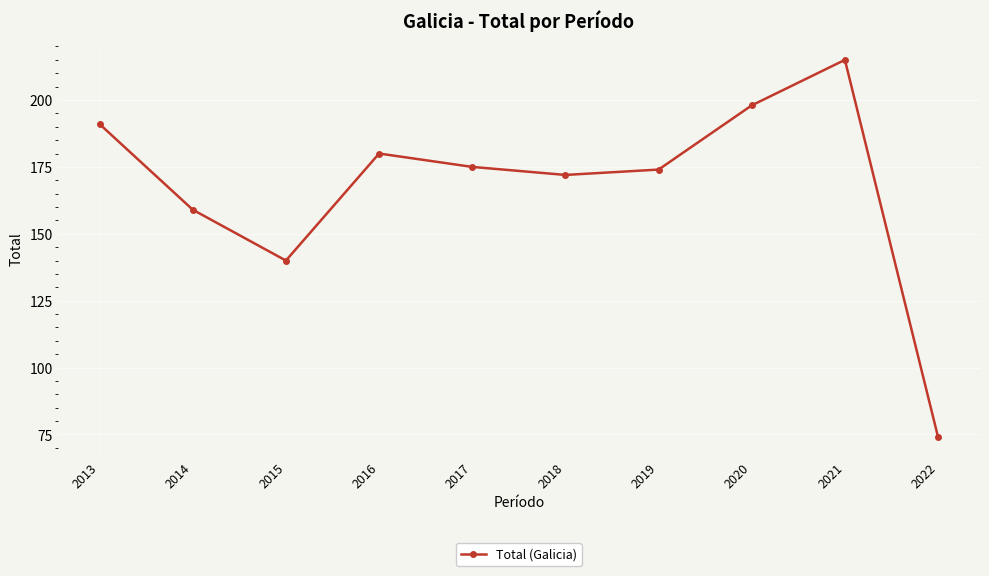

True or false: the data has more than 2 interior local peaks.

False